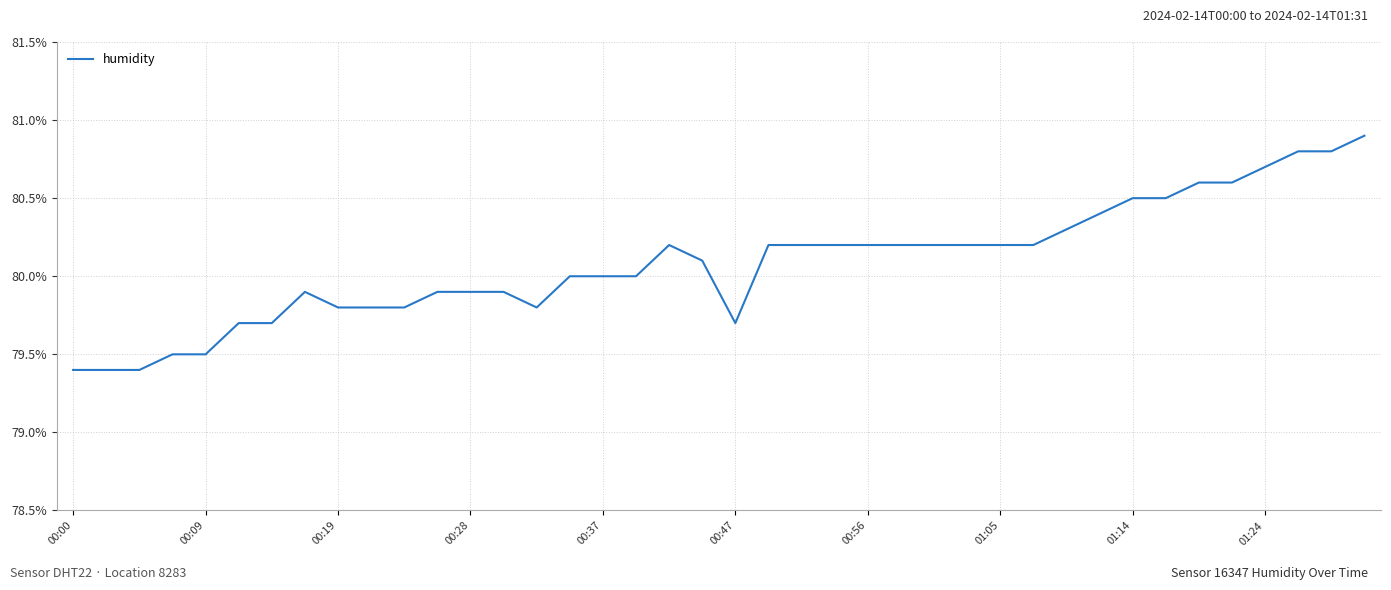

What is the difference between the maximum and minimum values?

1.5